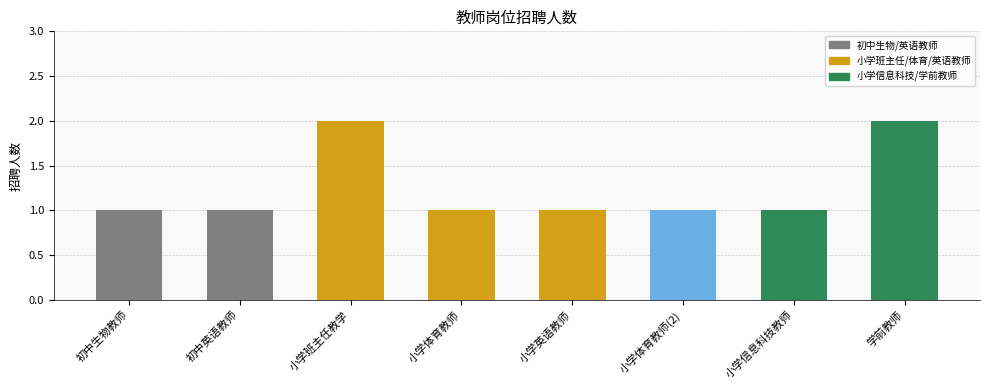

Does the chart contain stacked bars?

No